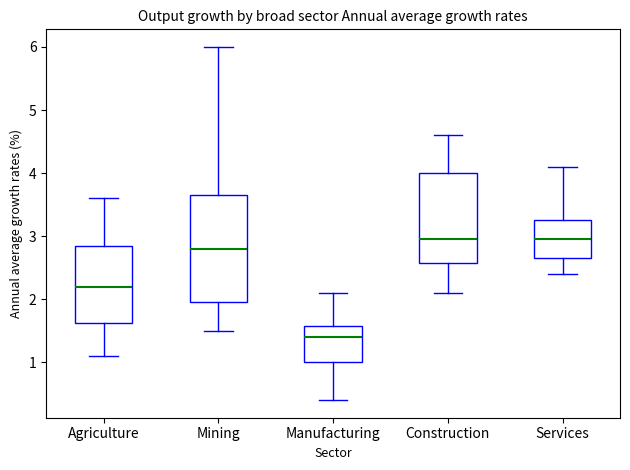

Reading left to right, transcribe this box plot: for each box, give where its median line is, the range the box spans, and where its two whiskers end, as read against the y-axis. The values are not printed on the chart, so give them approximately, as read against the axis.

Agriculture: median 2.2, box 1.6 to 2.9, whiskers 1.1 to 3.6
Mining: median 2.8, box 2.0 to 3.7, whiskers 1.5 to 6.0
Manufacturing: median 1.4, box 1.0 to 1.6, whiskers 0.4 to 2.1
Construction: median 3.0, box 2.6 to 4.0, whiskers 2.1 to 4.6
Services: median 3.0, box 2.7 to 3.3, whiskers 2.4 to 4.1